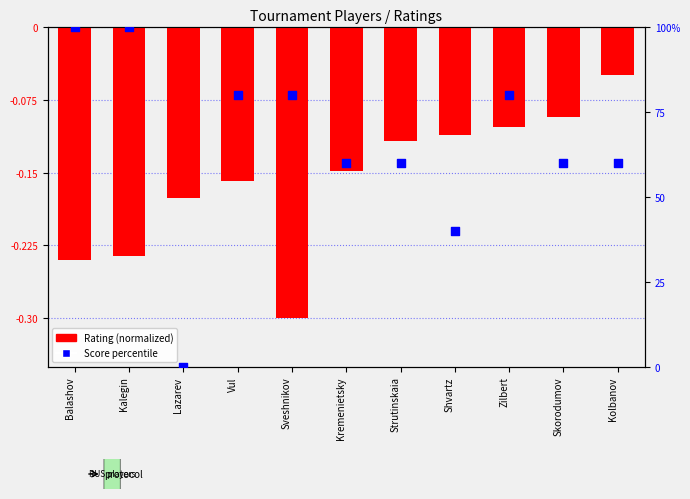

Which series contains the lowest Y value?

Rating (normalized)